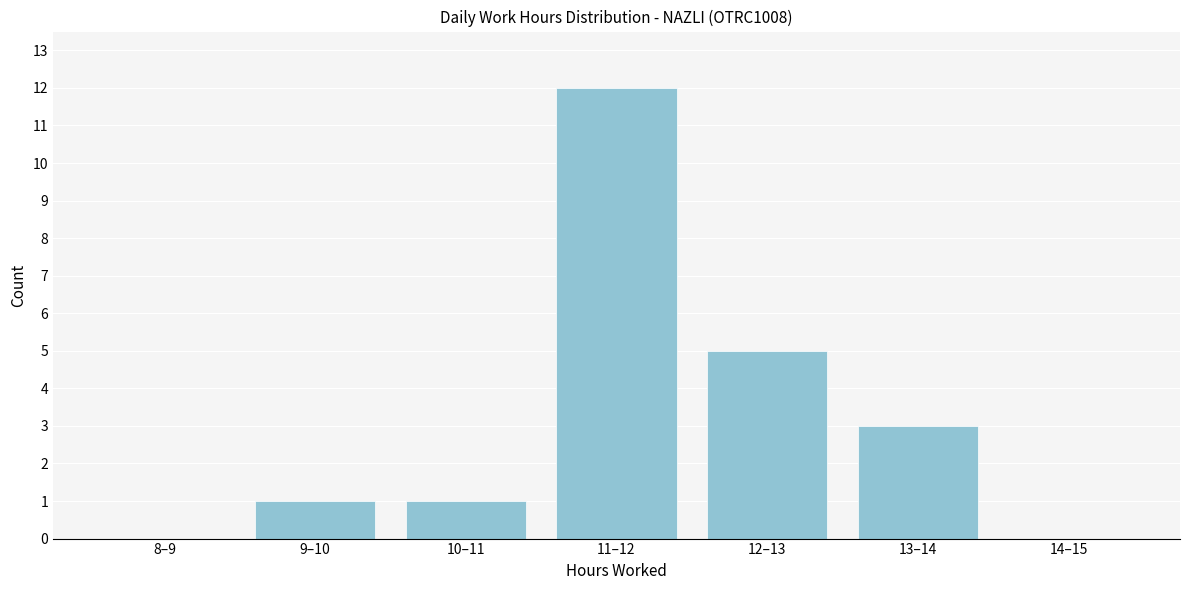

Reading left to right, transcribe all the data shown in this chart.

8–9=0	9–10=1	10–11=1	11–12=12	12–13=5	13–14=3	14–15=0